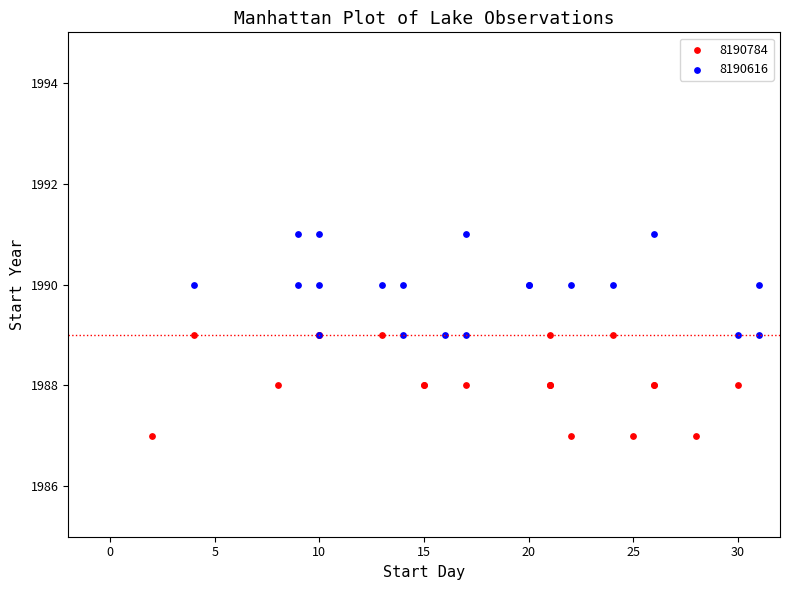

Which series reaches the maximum Y coordinate?

8190616